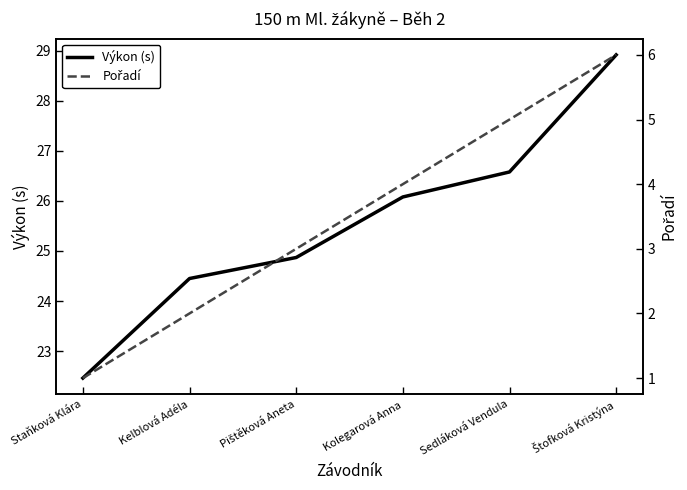

What is the value of the Pořadí point at the 5th from the left?

5.0